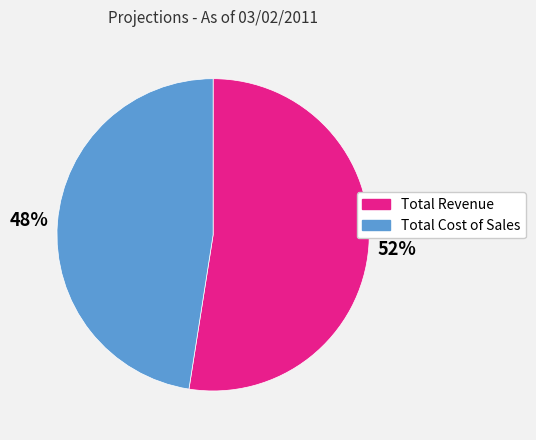

To the nearest percent, what portion does Total Revenue represent?

52%